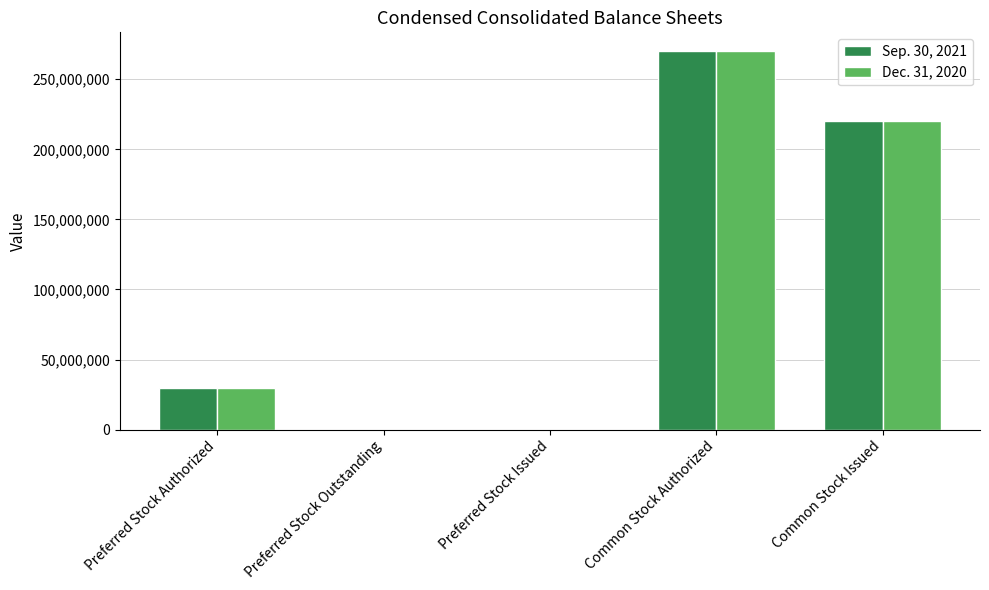

At which category is the sum across all series the highest?

Common Stock Authorized